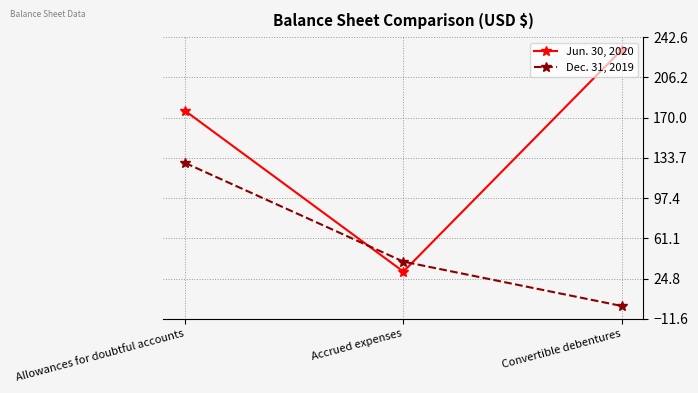

Which series has the largest total across all categories?

Jun. 30, 2020